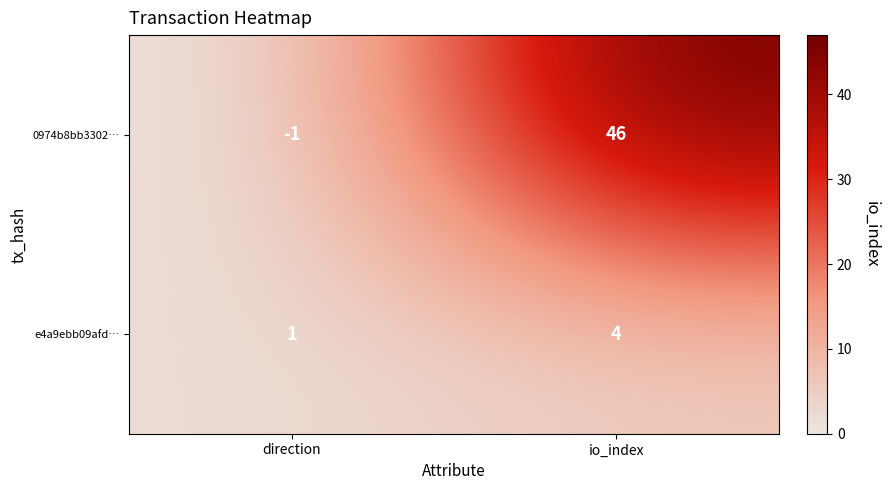

Rank the series by their maximum value, from lowest to highest.

e4a9ebb09afd…, 0974b8bb3302…